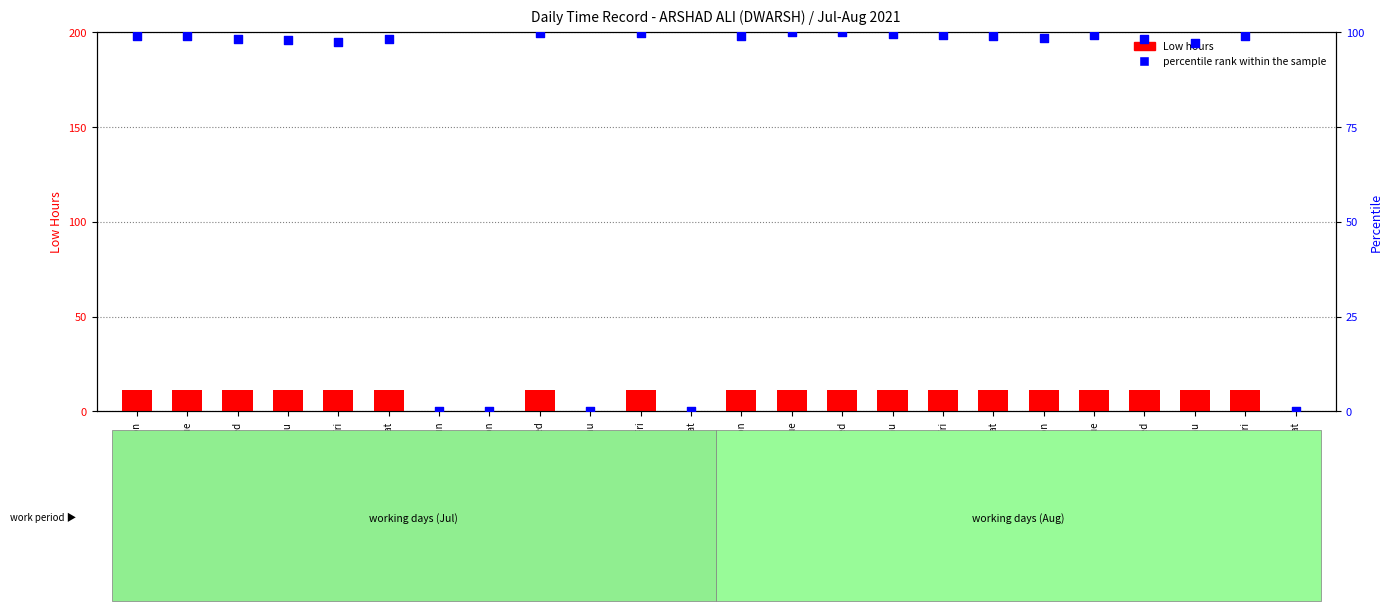

Which series has the largest total across all categories?

percentile rank within the sample